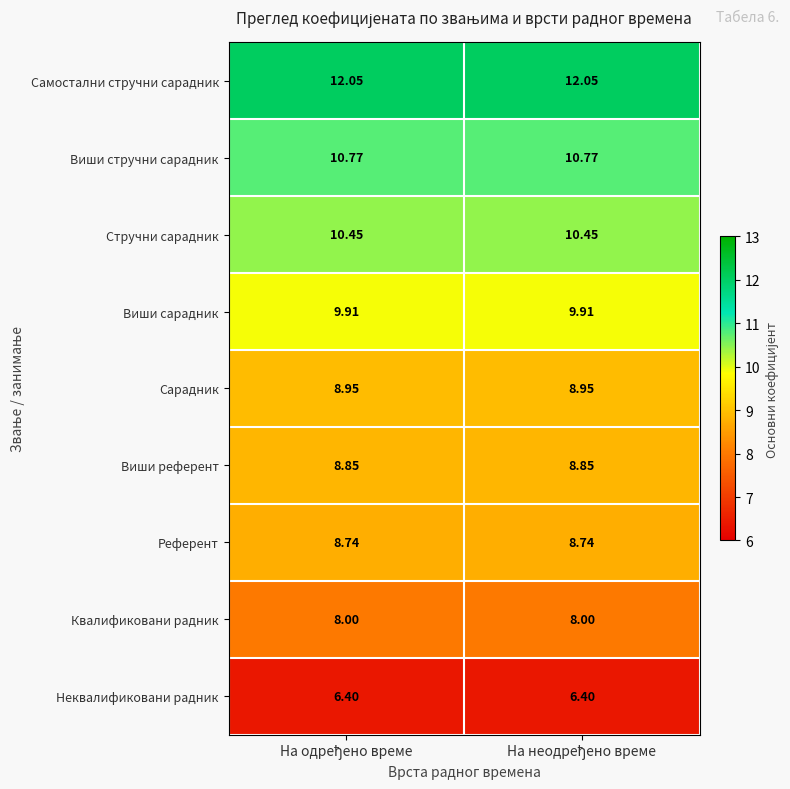

At how many categories does at least one series exceed 11?

2